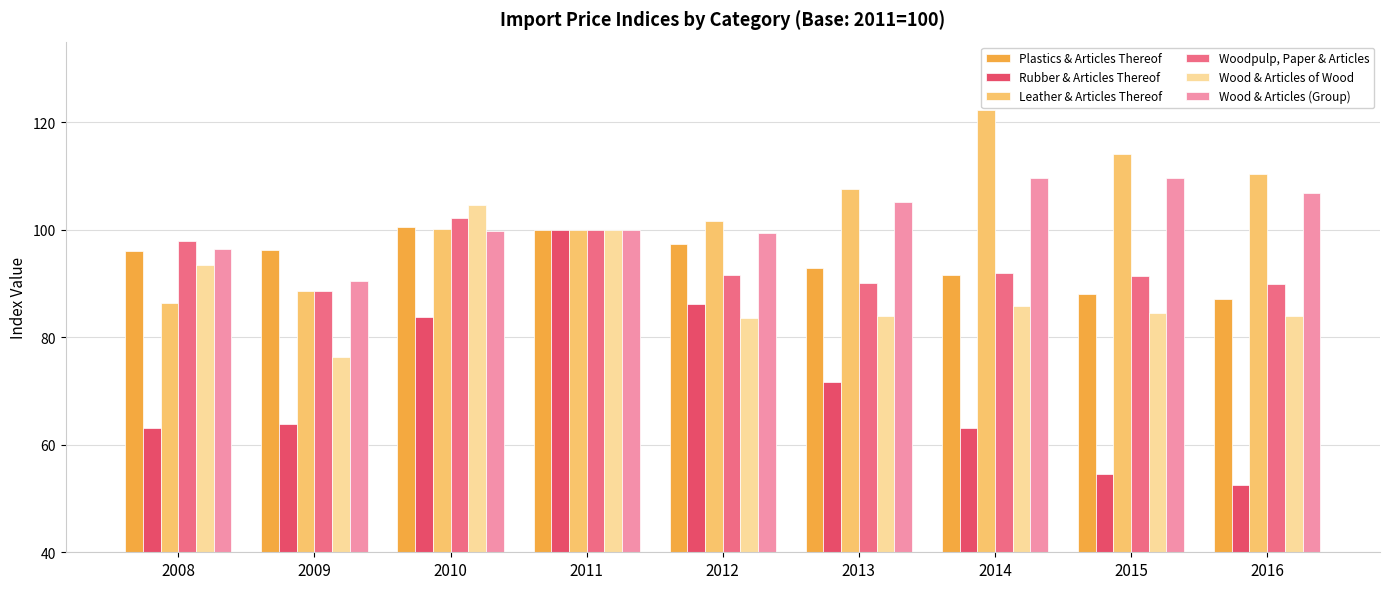

What is the difference between the highest and lowest values at 2014?

59.2